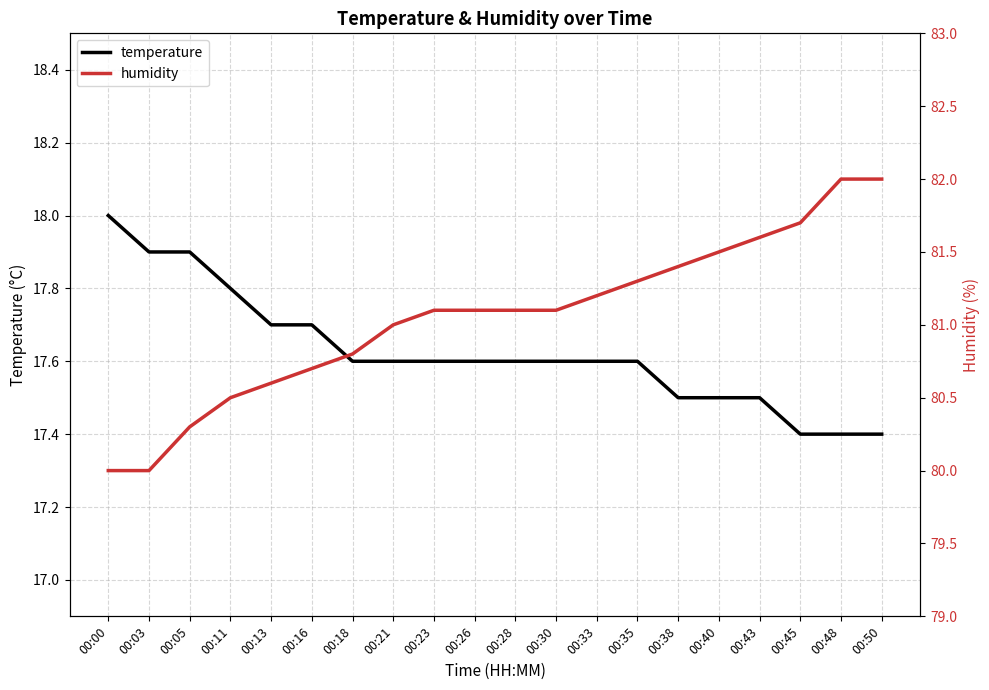

What is the difference between the humidity values at 00:50 and 00:33?

0.8